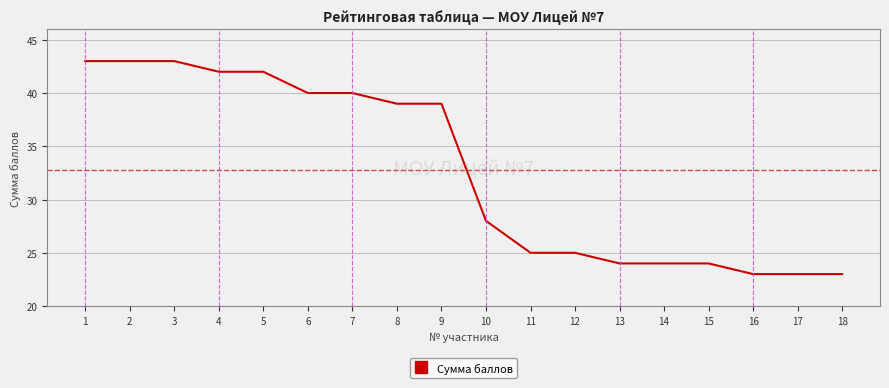

How many distinct data groups are displayed?

1